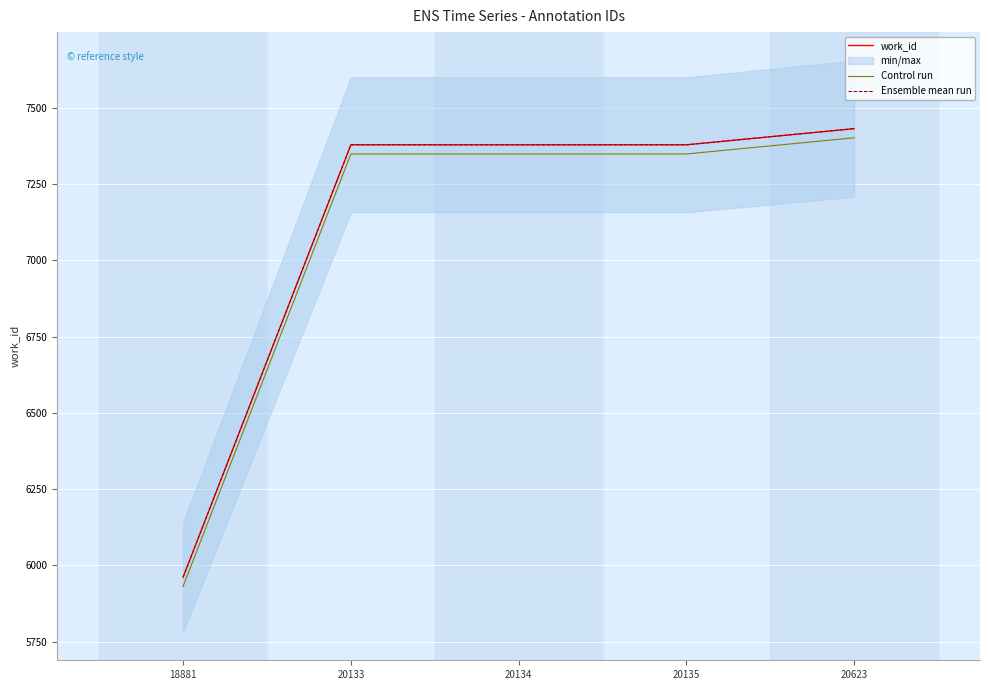

Is it true that Control run equals 7349 at 20135?

True